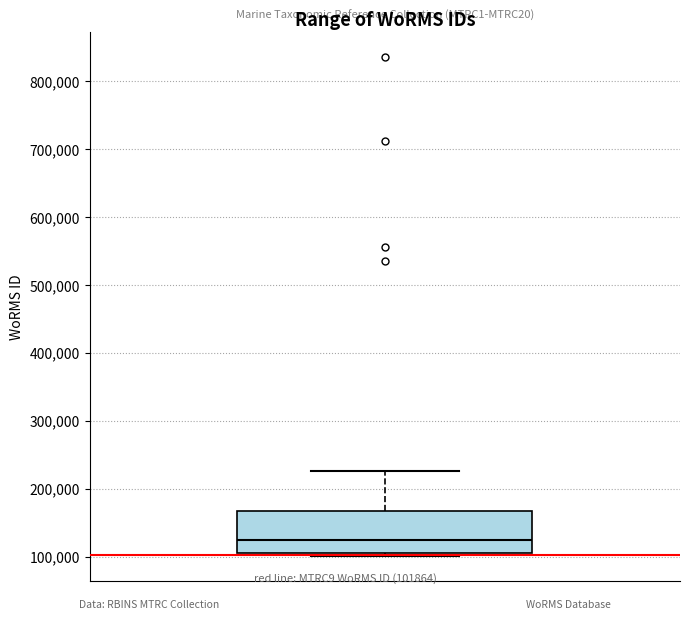

Transcribe this box plot: give where the median line is, the range the box spans, and where the two whiskers end, as read against the y-axis. The values are not printed on the chart, so give them approximately, as read against the axis.

median 120000, box 110000 to 170000, whiskers 100000 to 230000